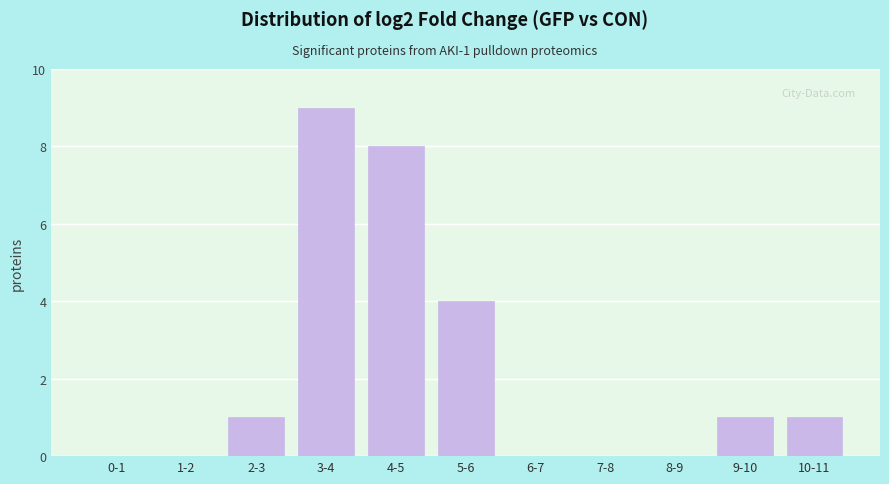

Reading left to right, list all the values displayed in this chart.

0-1=0	1-2=0	2-3=1	3-4=9	4-5=8	5-6=4	6-7=0	7-8=0	8-9=0	9-10=1	10-11=1